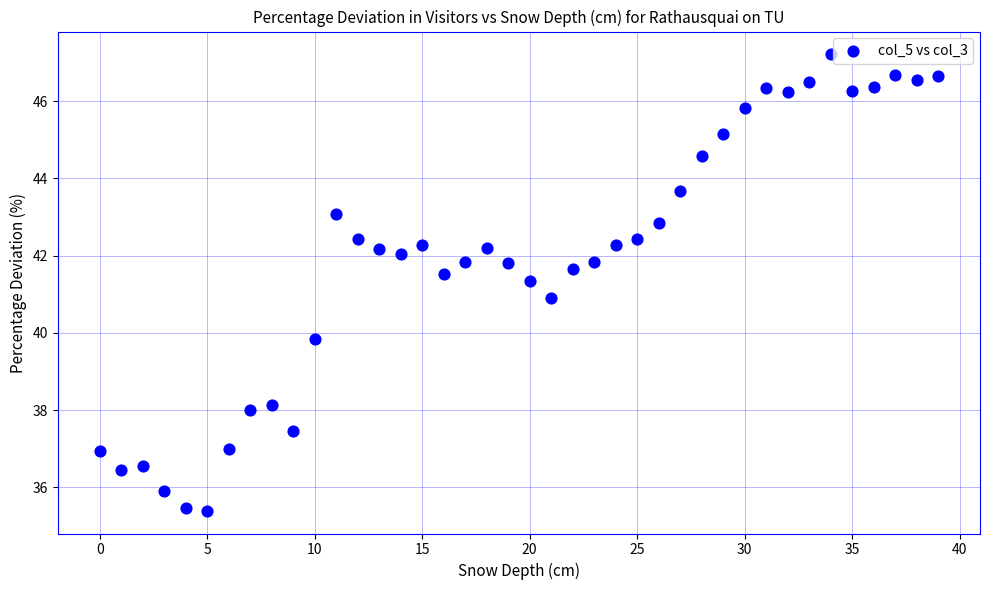

What is the range of Y values (max minus min)?

11.8